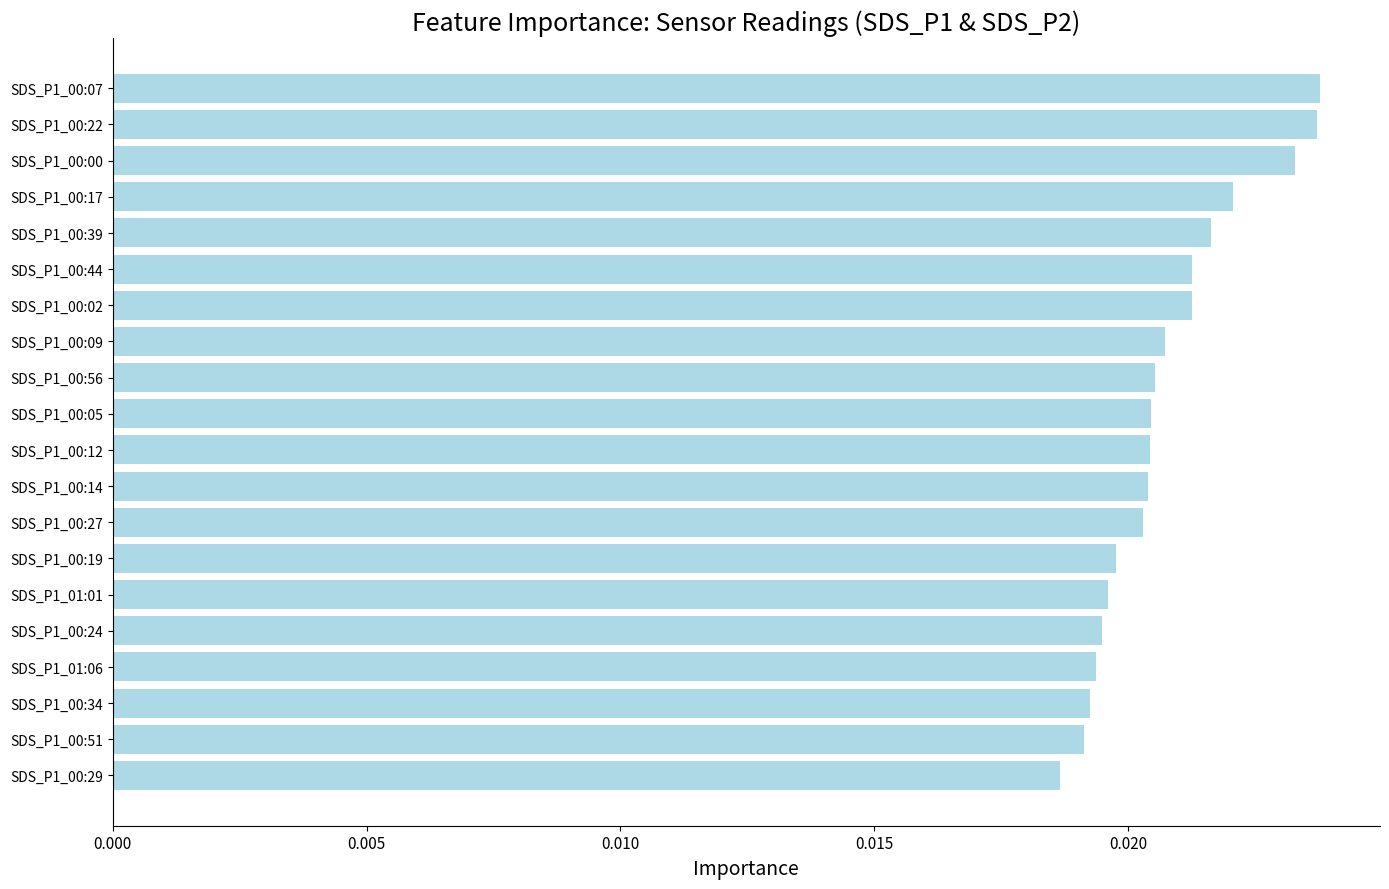

What is the sum of all values?

0.4